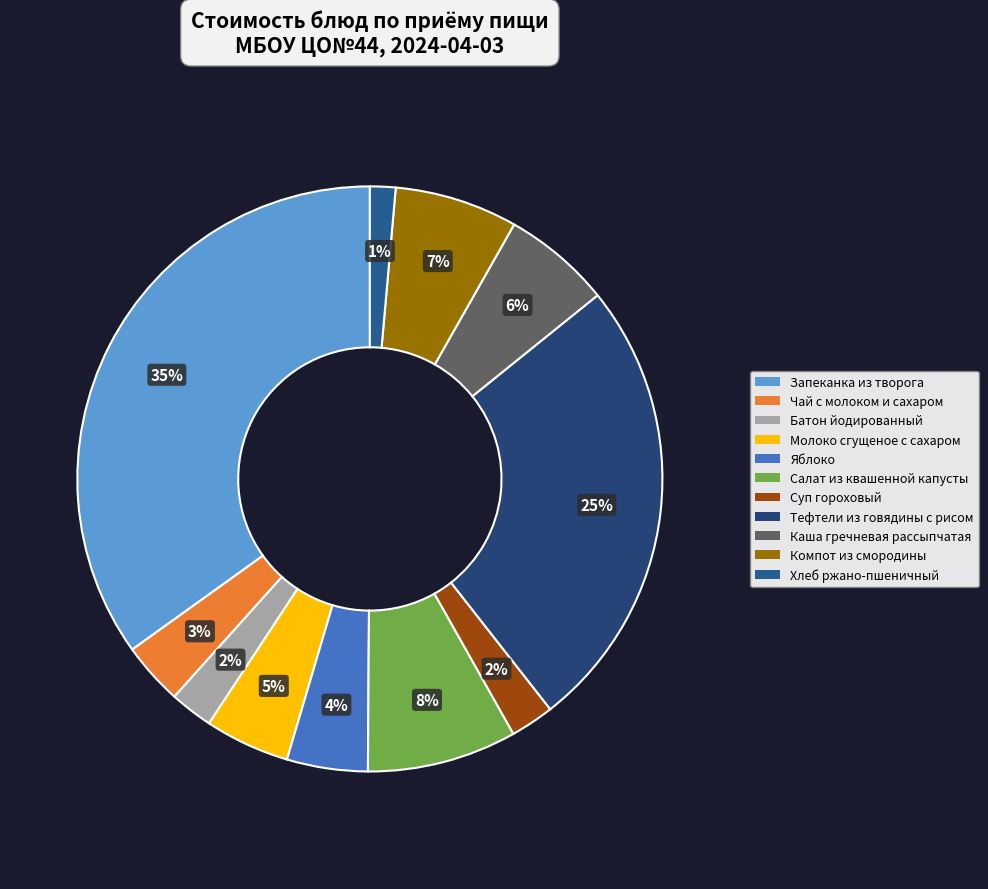

To the nearest percent, what is the combined percentage of Запеканка из творога and Тефтели из говядины с рисом?

60%